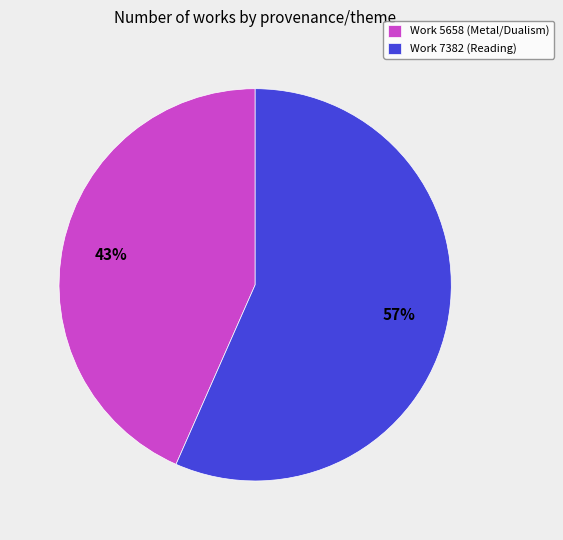

True or false: Work 5658 (Metal/Dualism) accounts for 43% of the total.

True